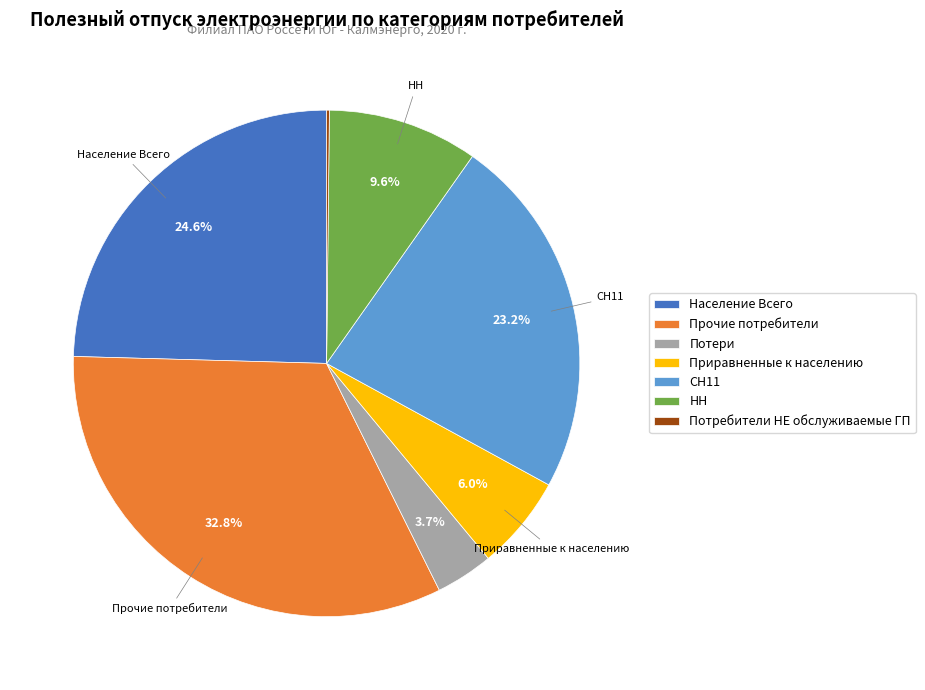

Which category has the biggest portion of the pie?

Прочие потребители